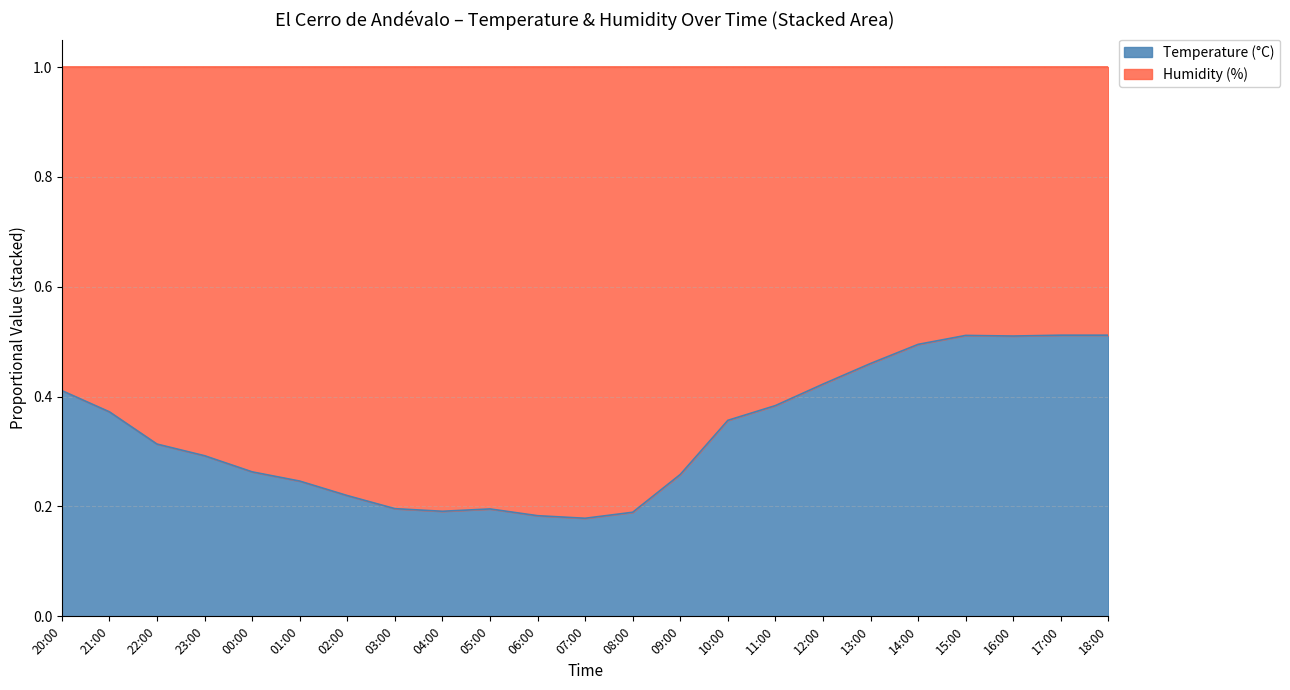

What is the value of the 19th point from the left?

0.5